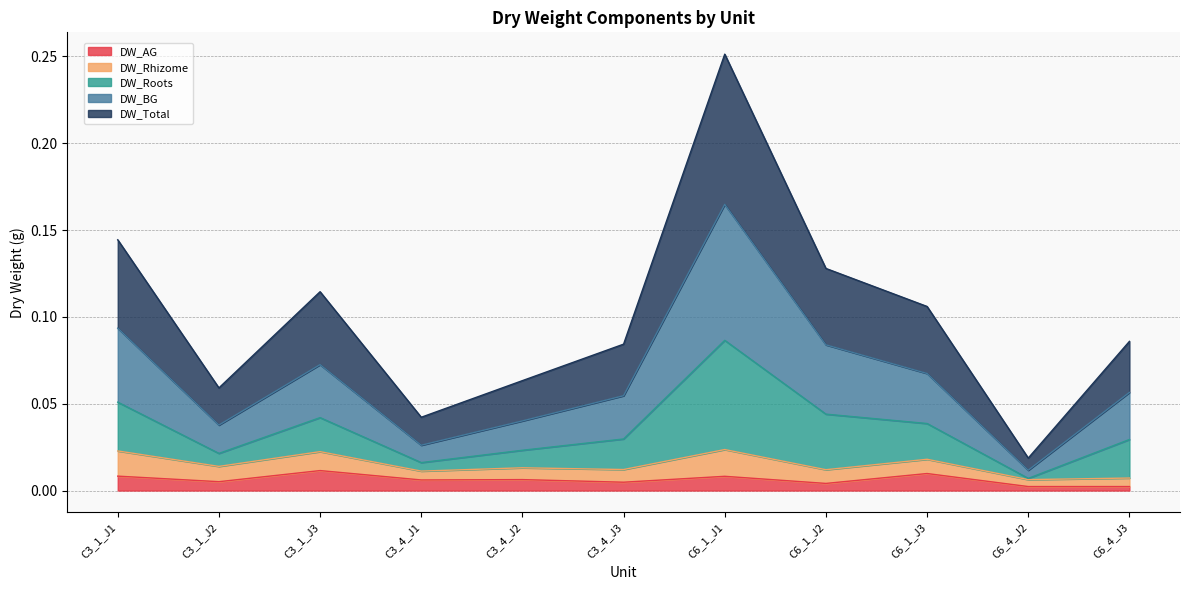

Which series has the widest spread of values?

DW_BG